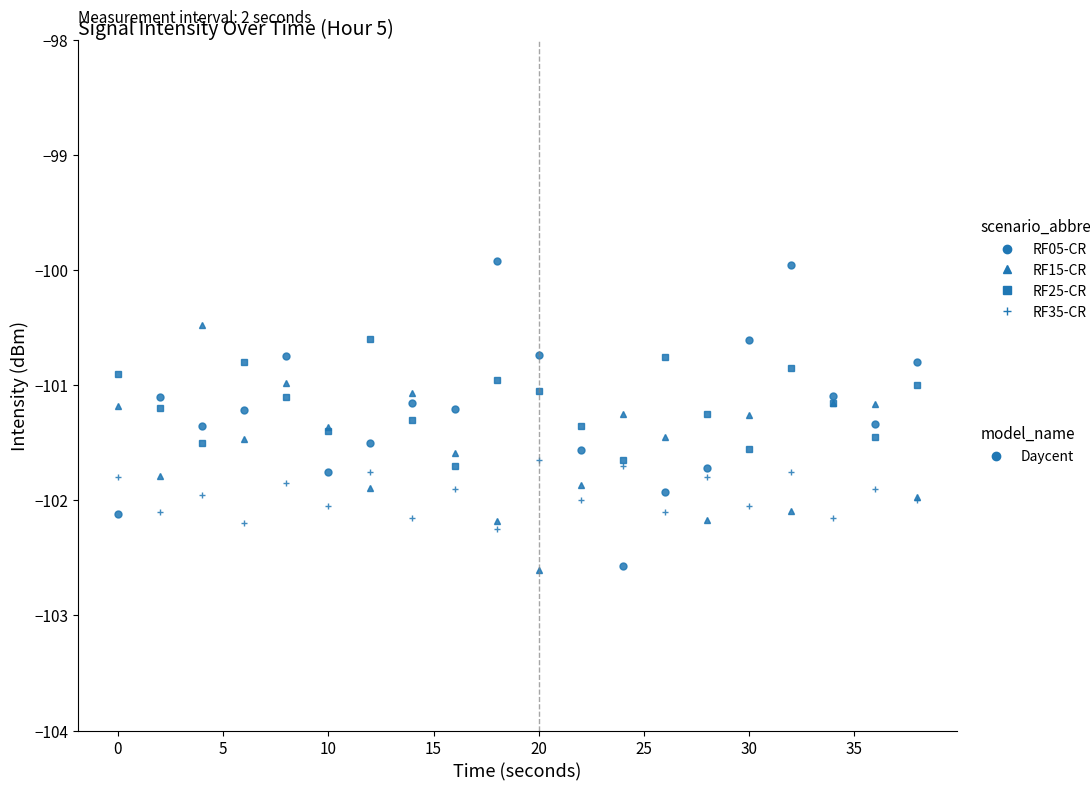

What is the minimum value shown in the chart?

-102.6